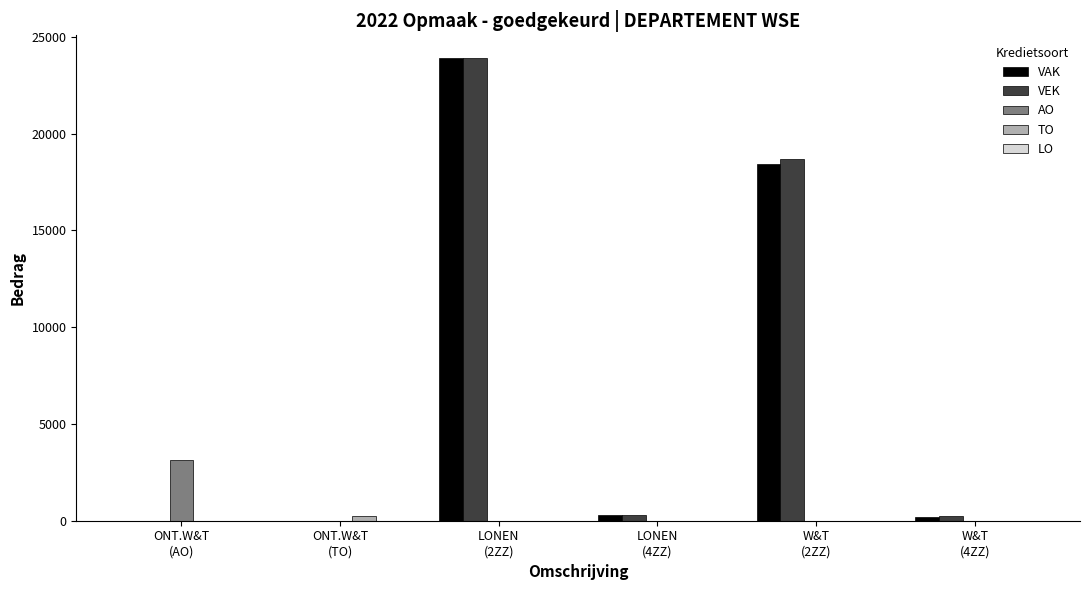

What is the sum of all AO values?

3130